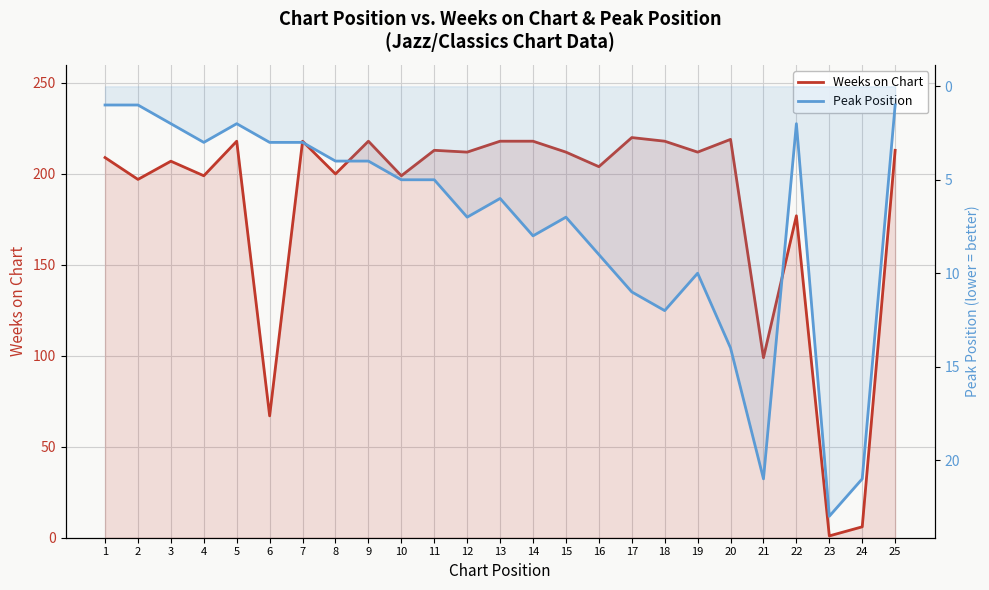

How many data points in Weeks on Chart are less than 212?

12